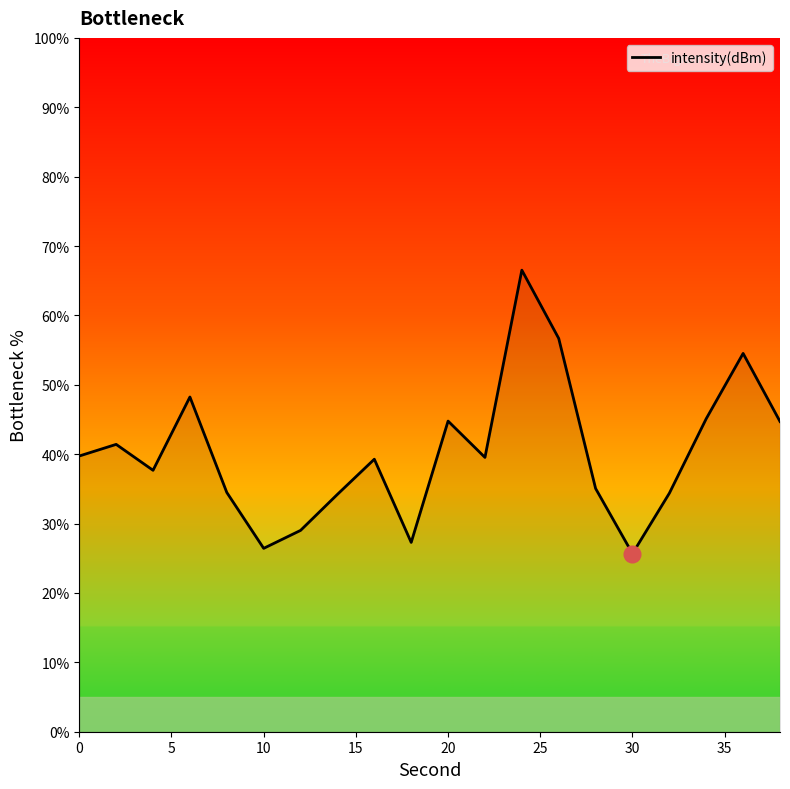

What is the difference between the maximum and minimum values?

40.9